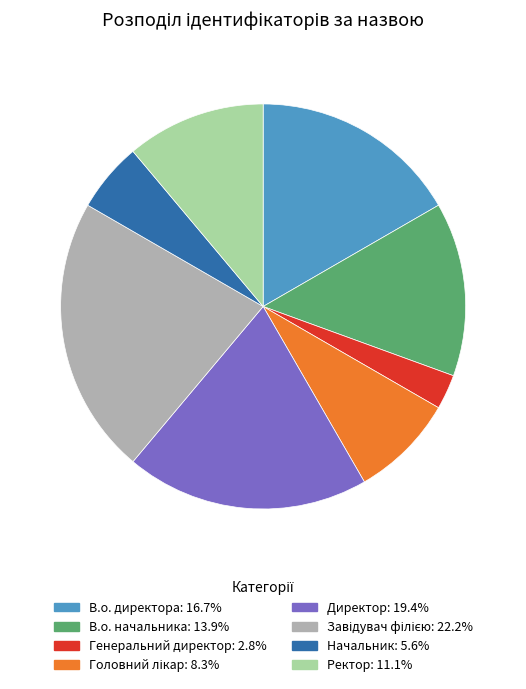

Combined, do В.о. начальника and Генеральний директор account for over 50%?

No